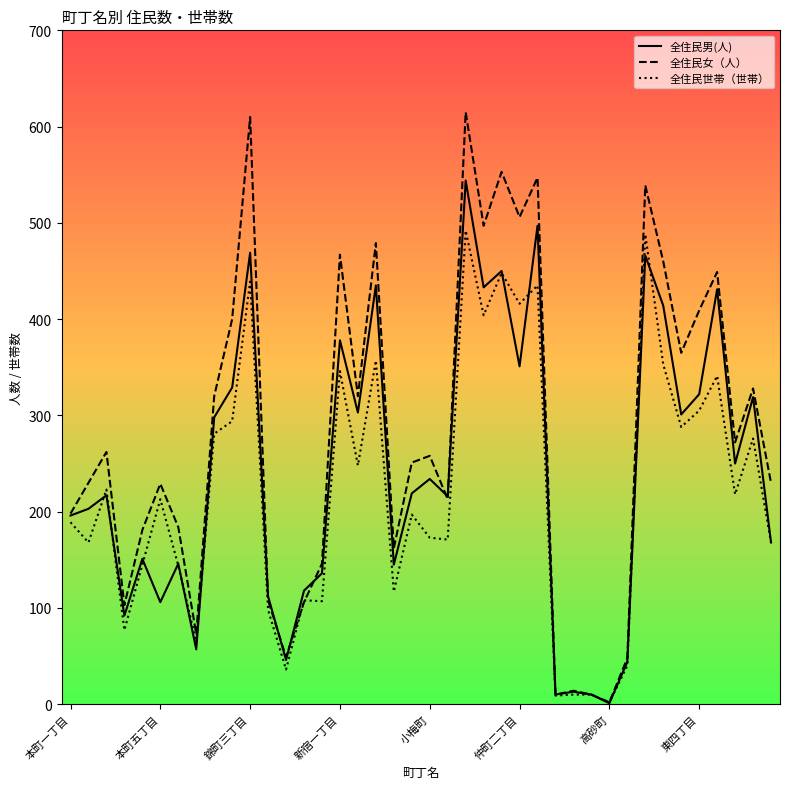

What is the difference between the maximum and second lowest values in the 全住民女（人） series?

605